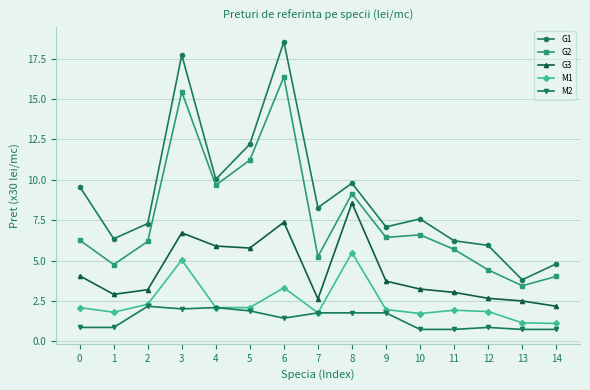

Which series changed the most between 3 and 10?

G1